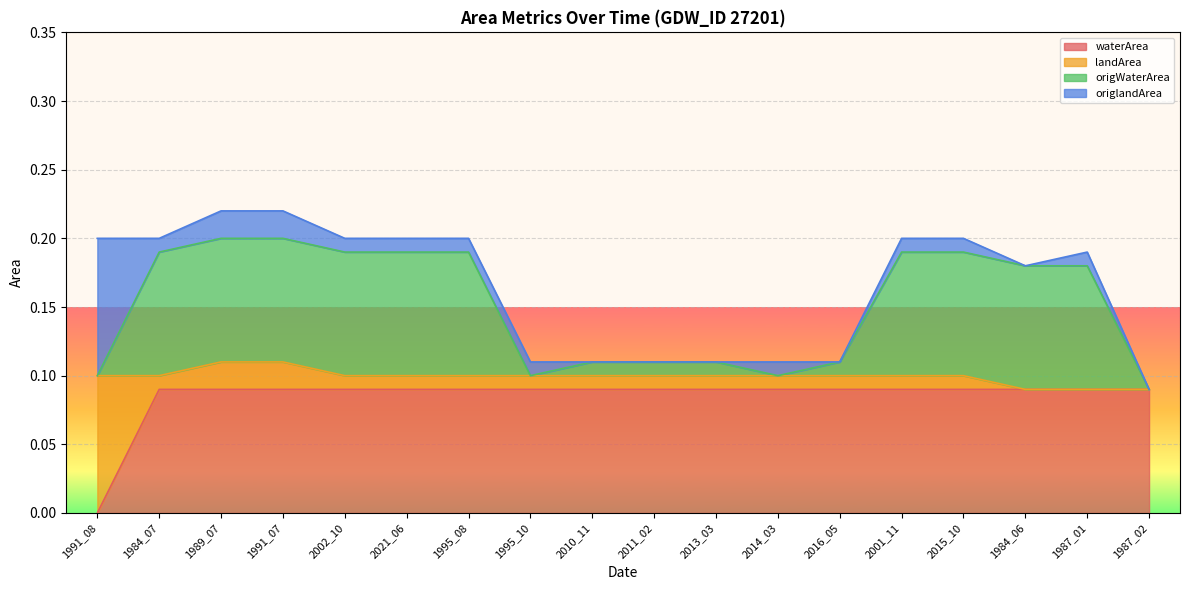

The origWaterArea series shows 0.1 at 1987_02. True or false?

True